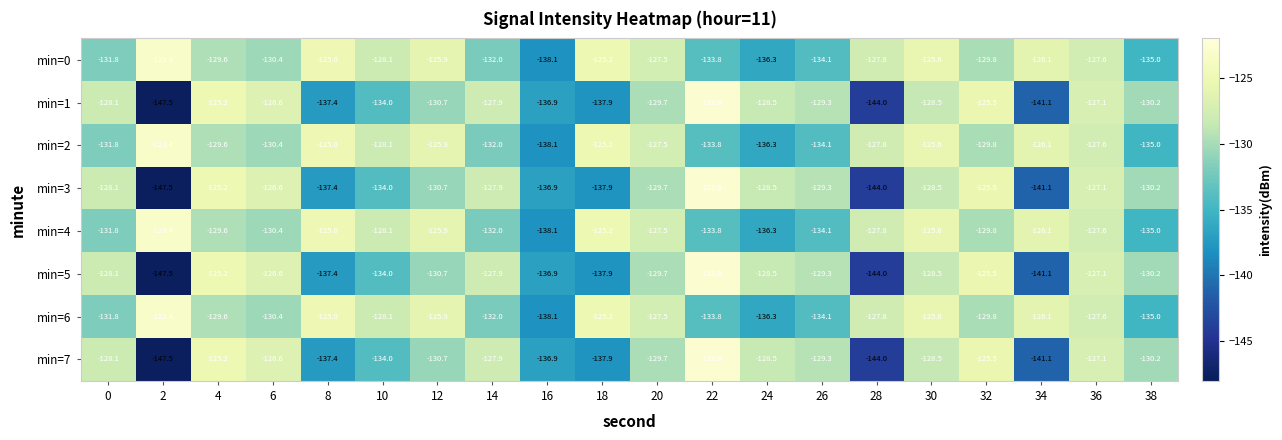

What is the difference between the maximum and second lowest values in the min=2 series?

12.9